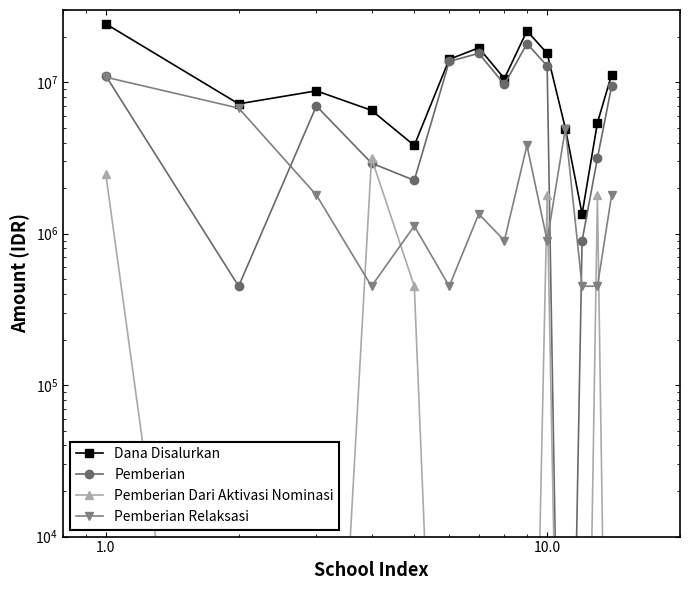

Count the Pemberian Dari Aktivasi Nominasi values in the range 1 to 1800000.

12